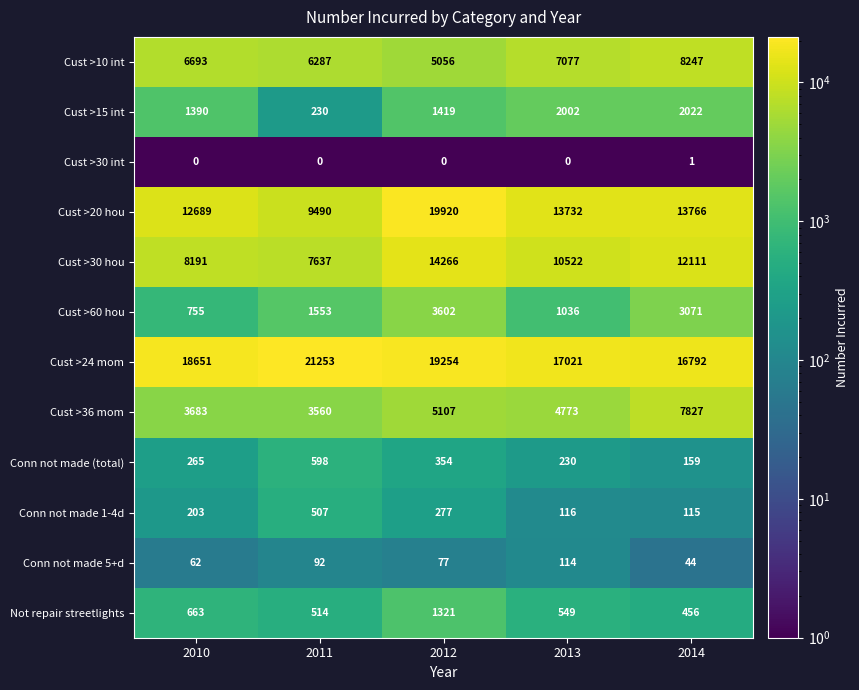

What is the smallest value displayed?

0